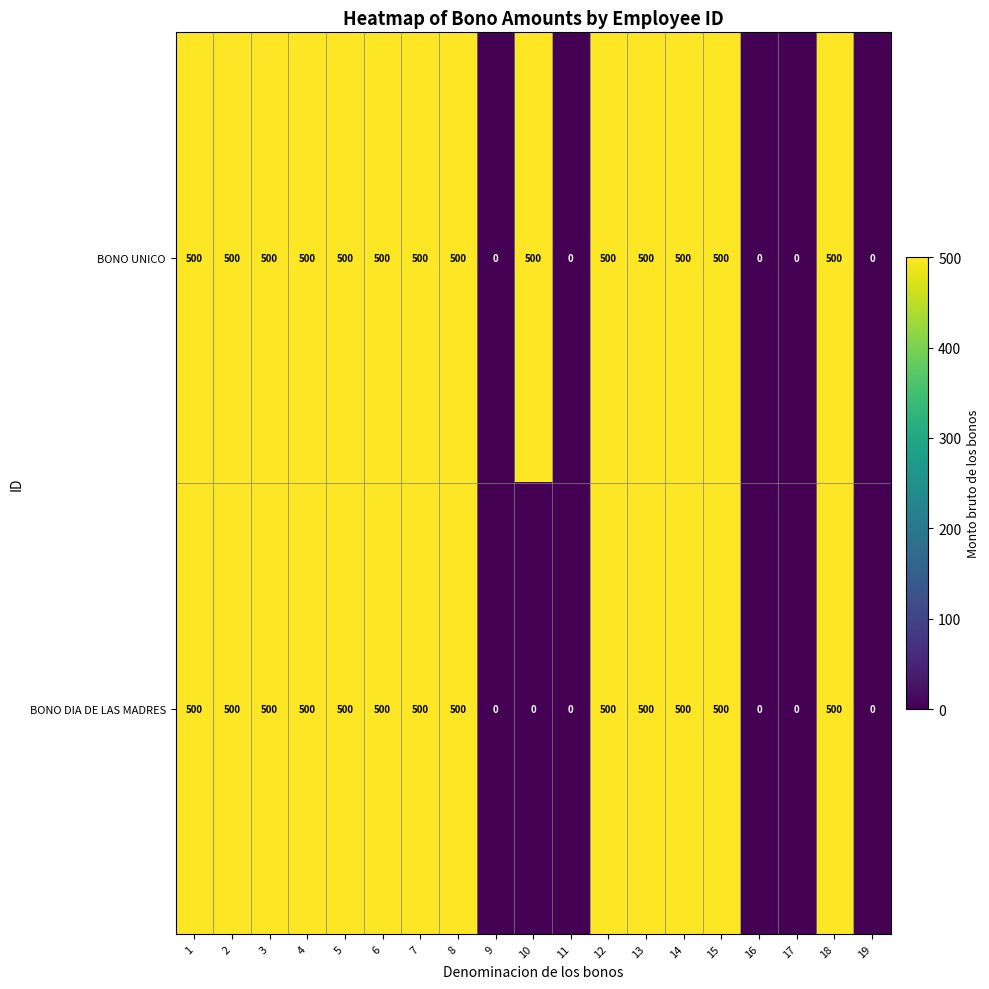

What is the difference between the BONO UNICO values at 4 and 9?

500